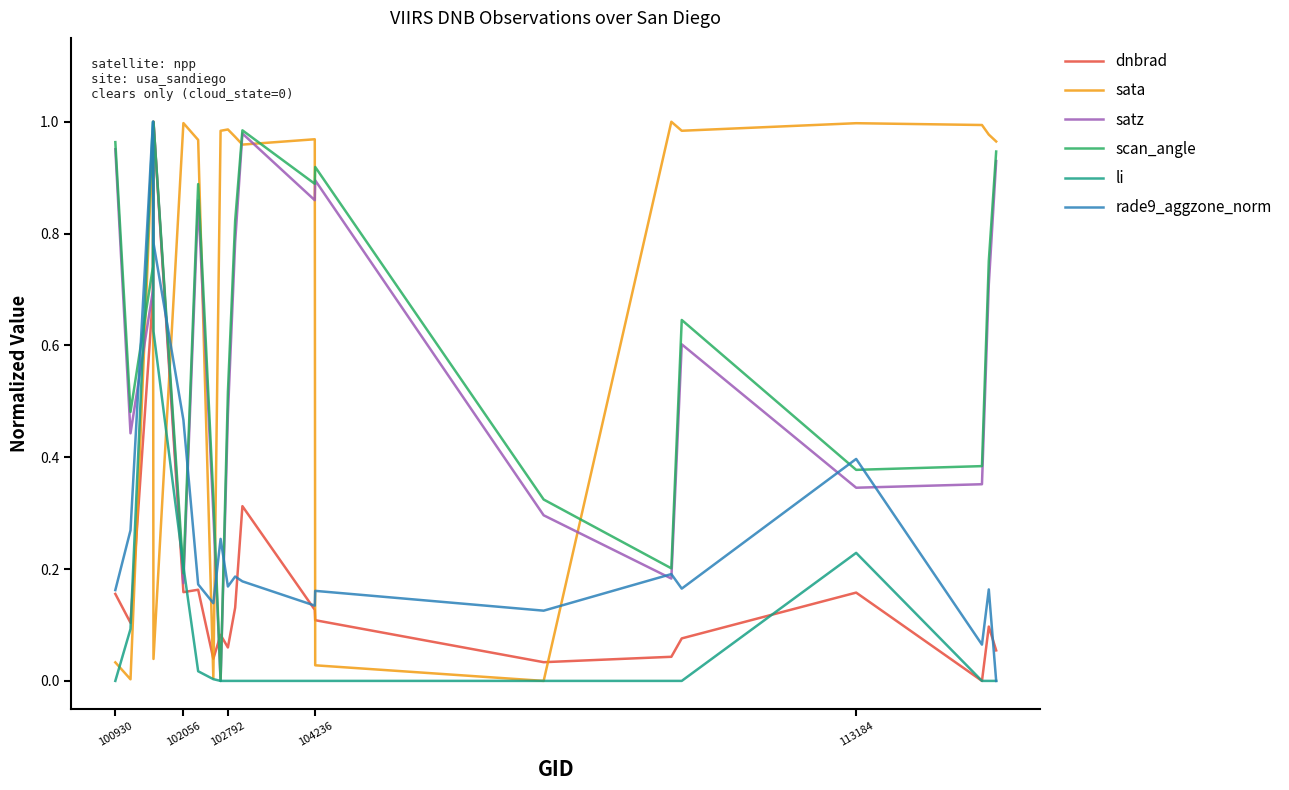

Which series has the largest total across all categories?

sata